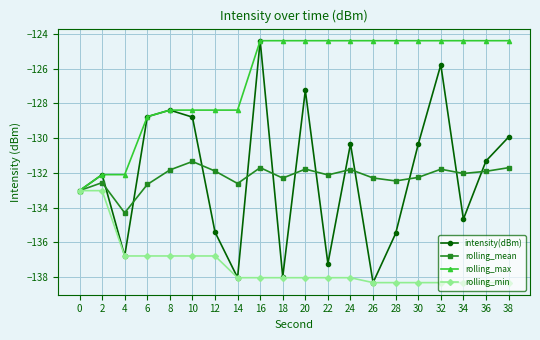

Rank the series at 30 from lowest to highest value.

rolling_min, rolling_mean, intensity(dBm), rolling_max